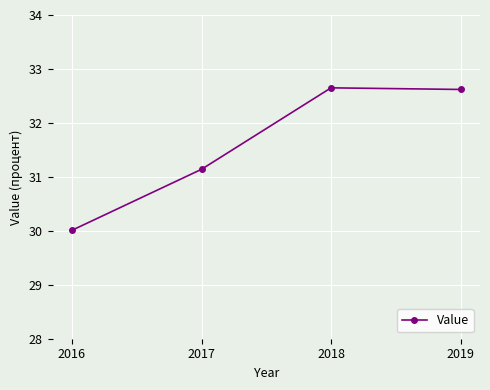

What is the value of the 2nd point from the left?

31.1